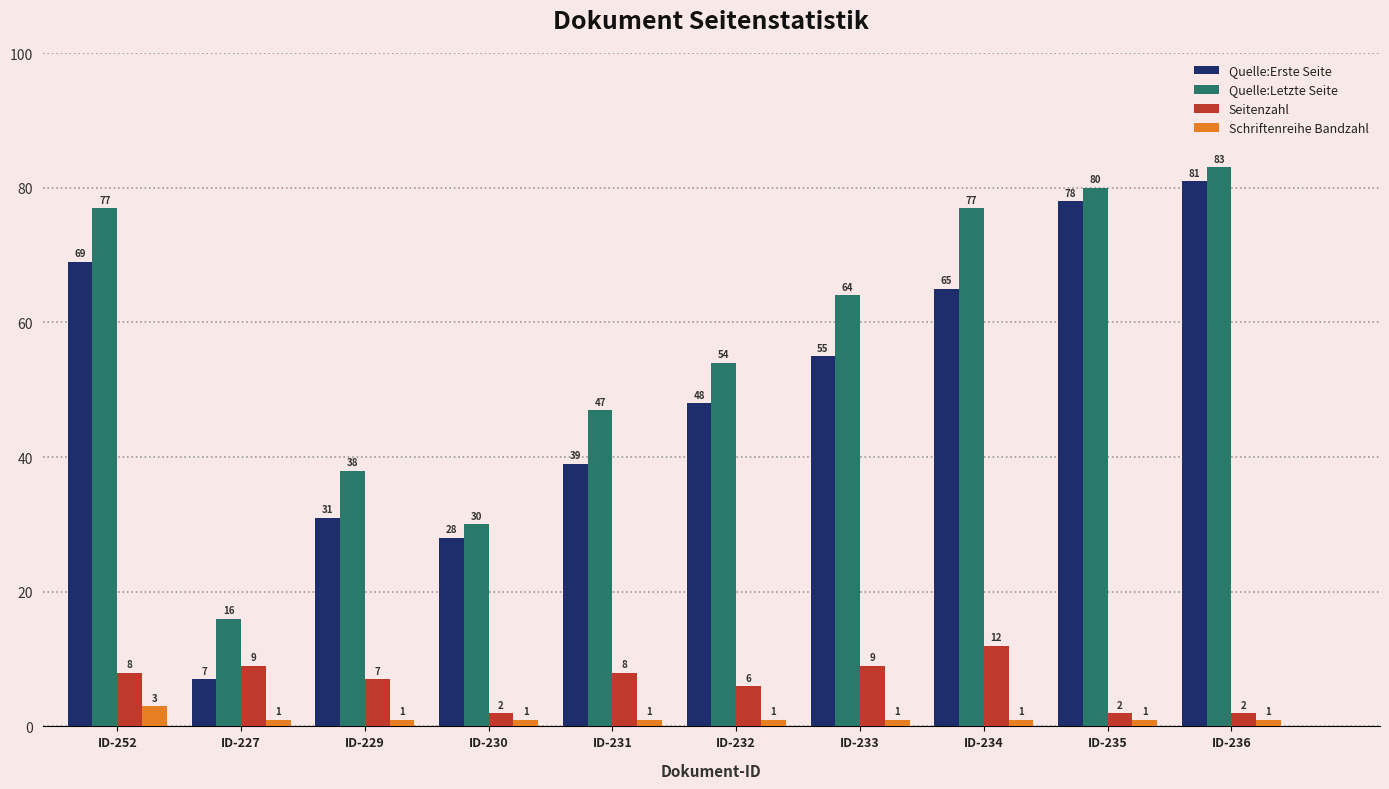

What is the label of the 10th bar from the right?

ID-252